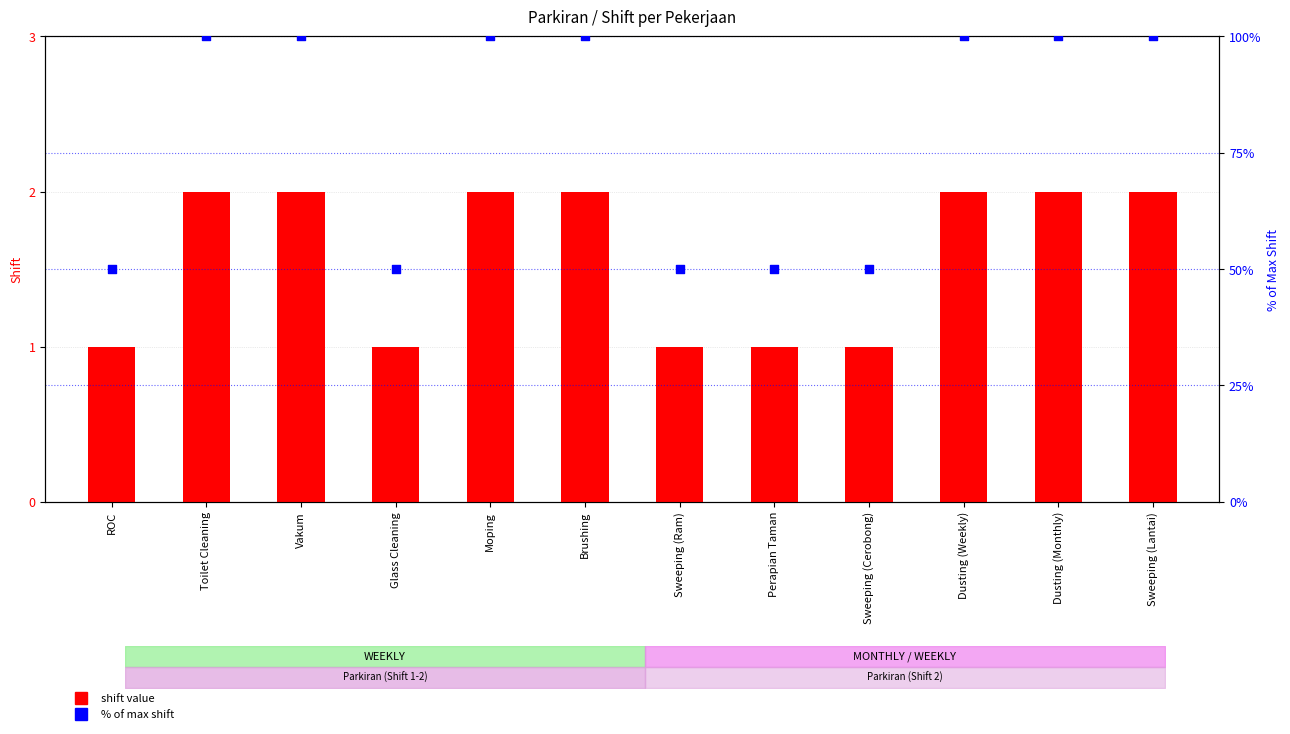

At how many categories does at least one series exceed 47?

12